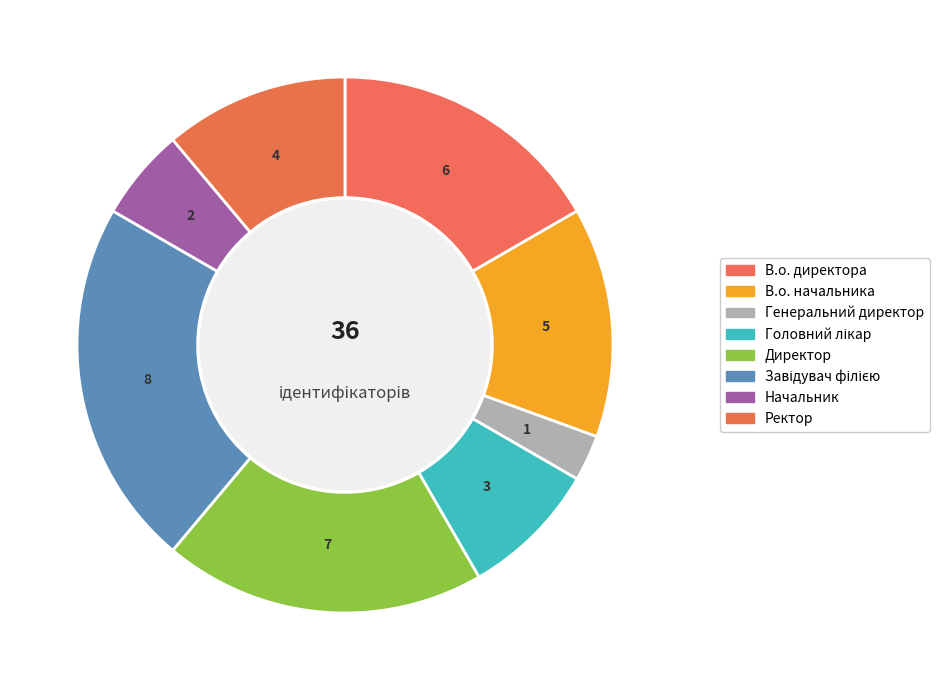

Count the number of slices in the pie.

8